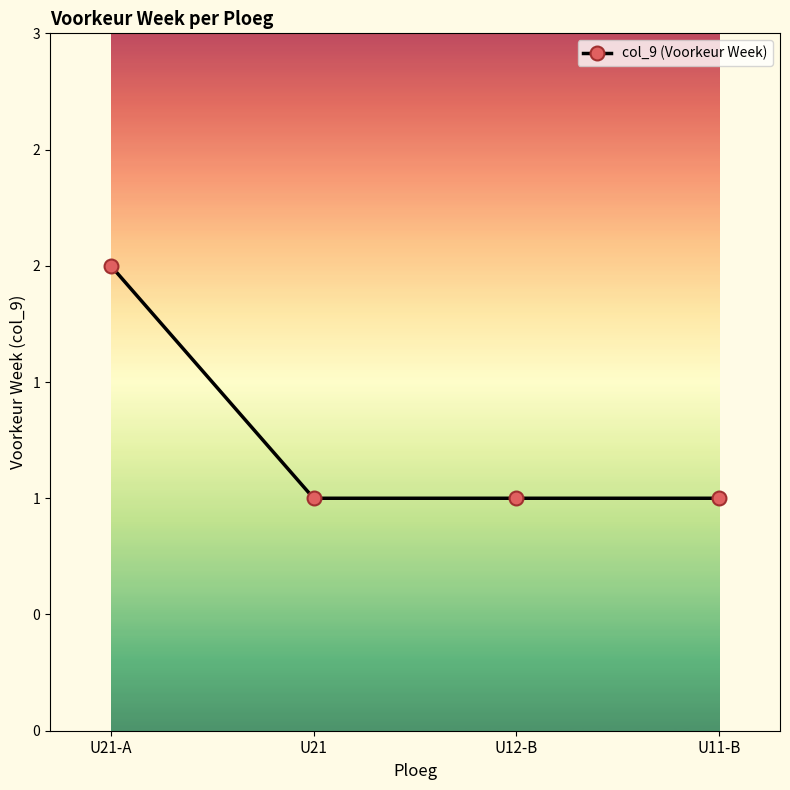

Reading left to right, list all the values displayed in this chart.

U21-A=2	U21=1	U12-B=1	U11-B=1